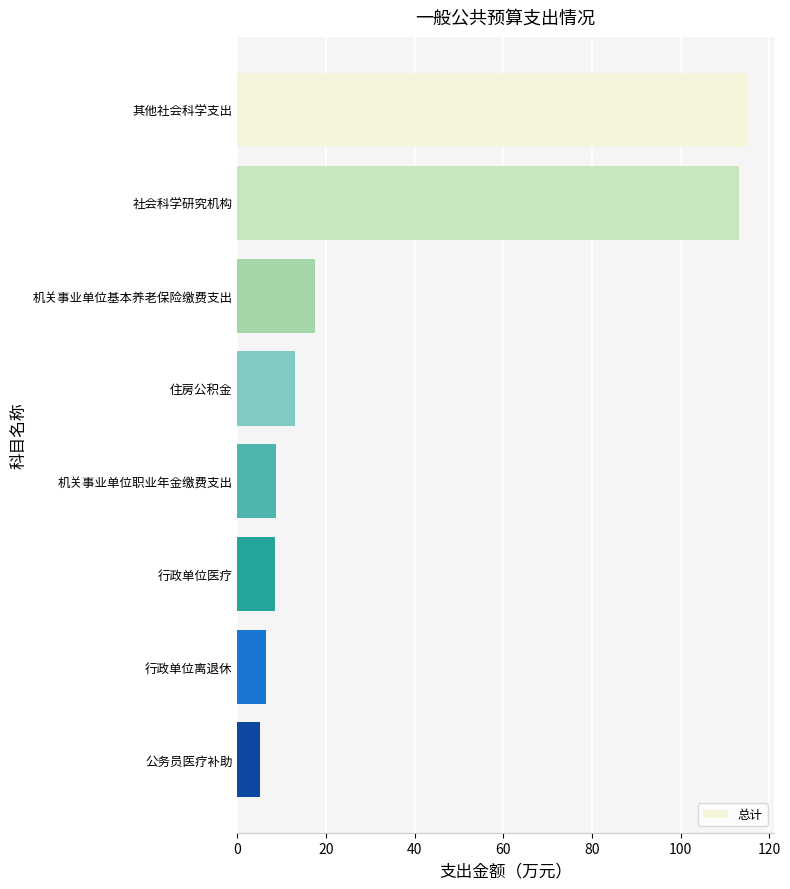

Approximately how many times larger is the value at 住房公积金 compared to 机关事业单位职业年金缴费支出?

1.5